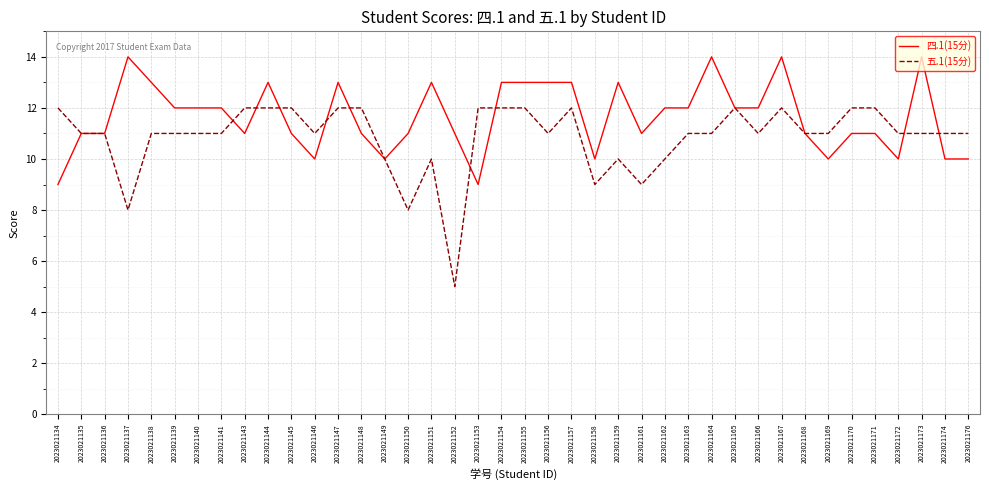

True or false: 四.1(15分) has more than 1 points higher than both neighbors.

True